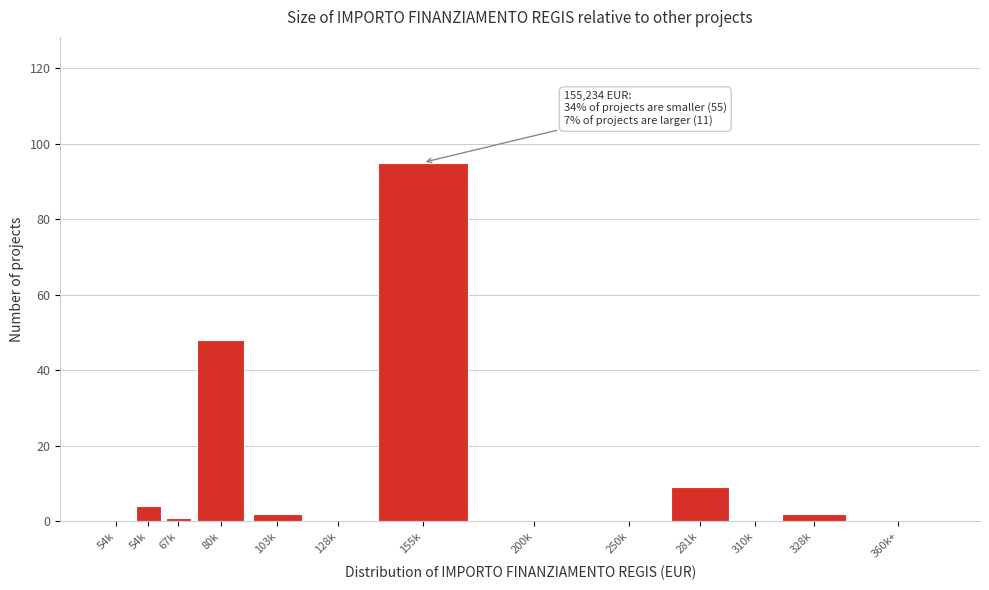

Count the number of data series in this chart.

1